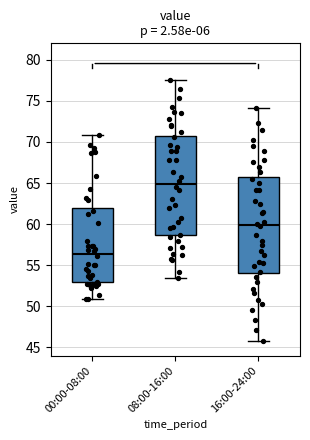

Reading left to right, transcribe this box plot: for each box, give where its median line is, the range the box spans, and where its two whiskers end, as read against the y-axis. The values are not printed on the chart, so give them approximately, as read against the axis.

00:00-08:00: median 56.5, box 53.0 to 62.0, whiskers 51.0 to 71.0
08:00-16:00: median 65.0, box 58.5 to 71.0, whiskers 53.5 to 77.5
16:00-24:00: median 60.0, box 54.0 to 65.5, whiskers 46.0 to 74.0